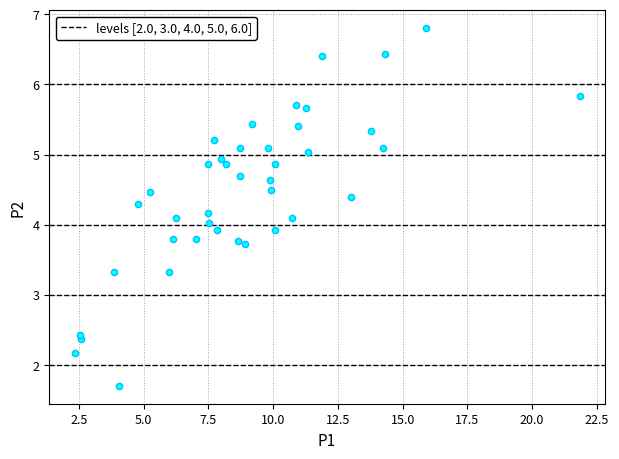

What is the range of X values (max minus min)?

19.5